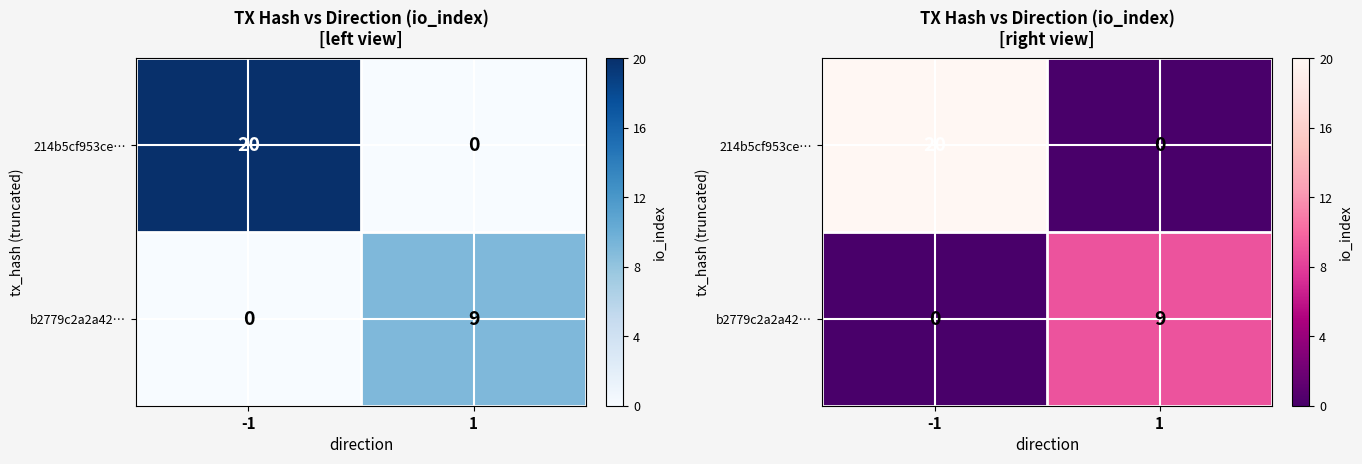

What is the average value of the 214b5cf953ce… series?

10